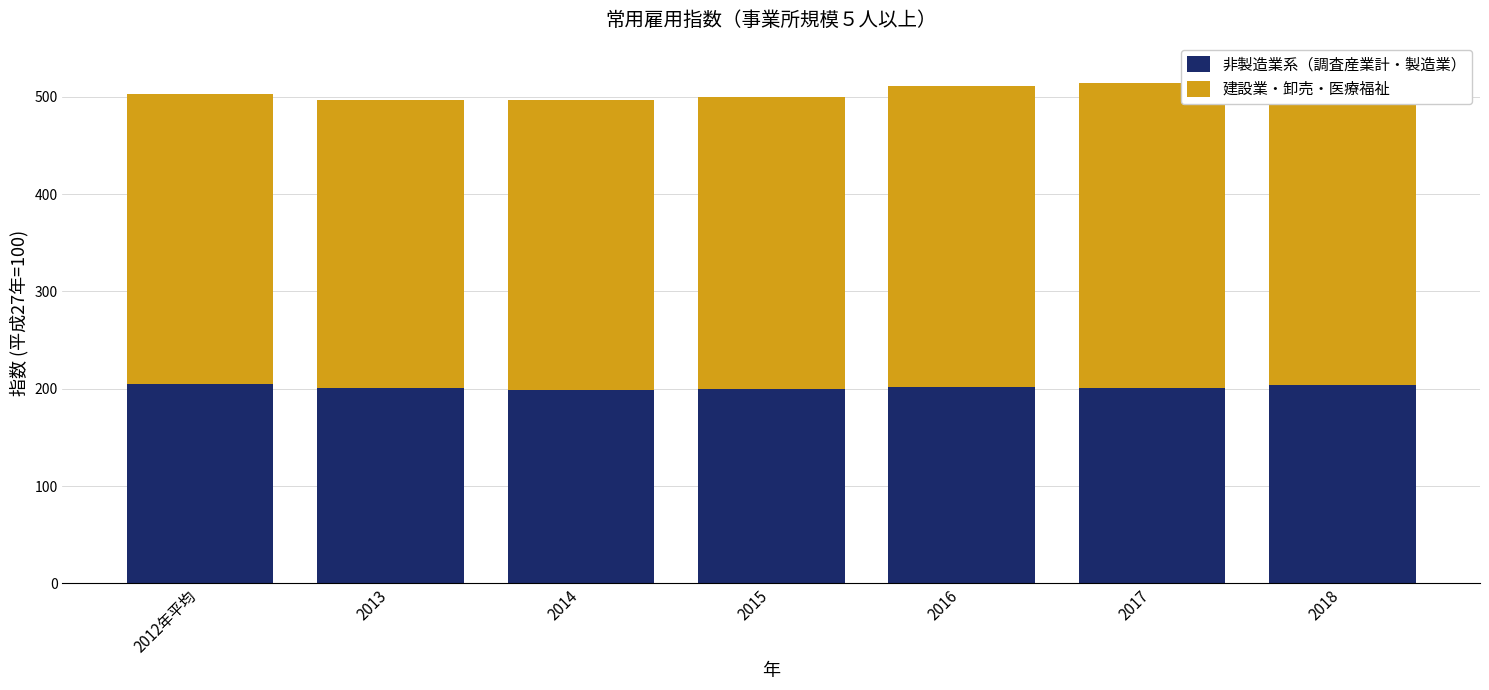

Where is 非製造業系（調査産業計・製造業） nearest to the value 101?

2017